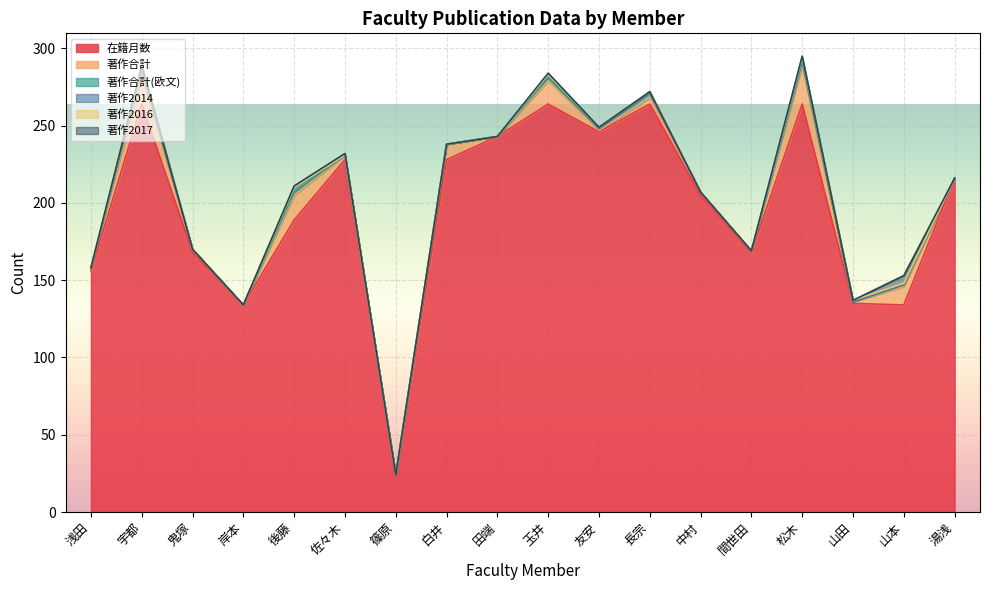

How many values in the 在籍月数 series are below 216?

9